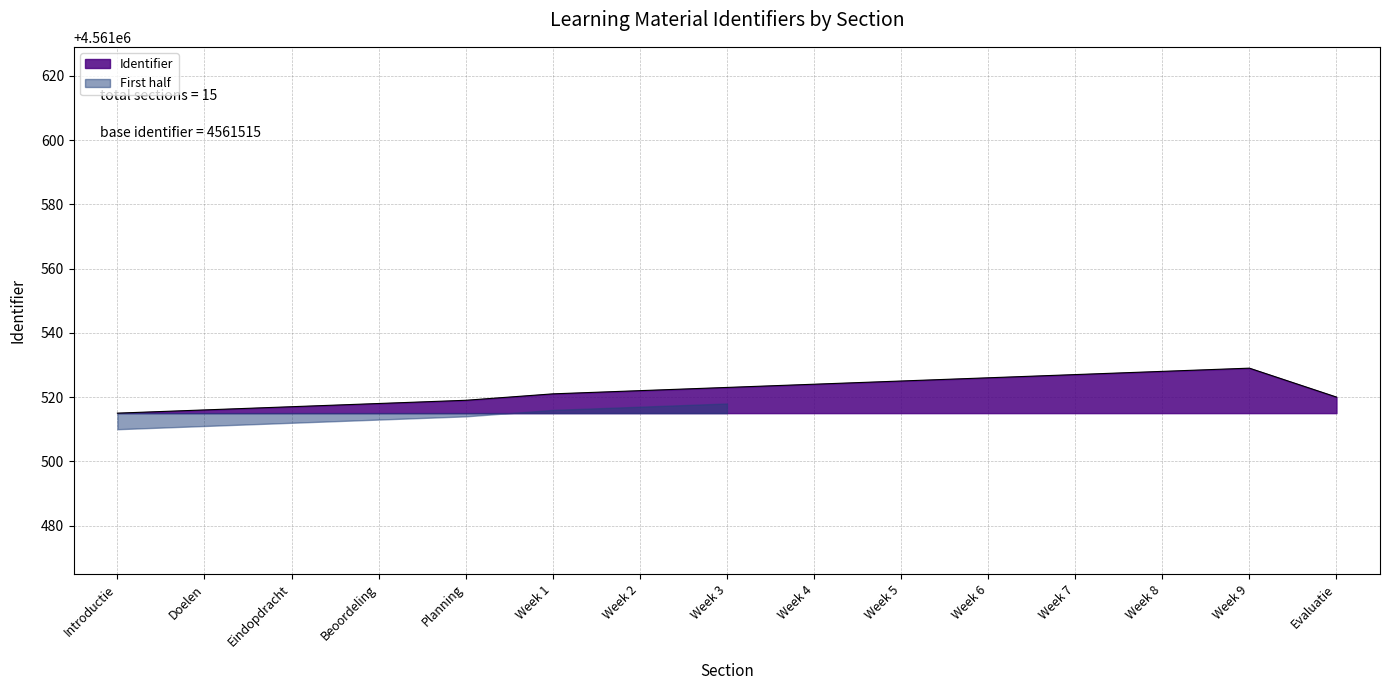

Reading left to right, what are all the values shown in this chart?

4561515	4561516	4561517	4561518	4561519	4561521	4561522	4561523	4561524	4561525	4561526	4561527	4561528	4561529	4561520